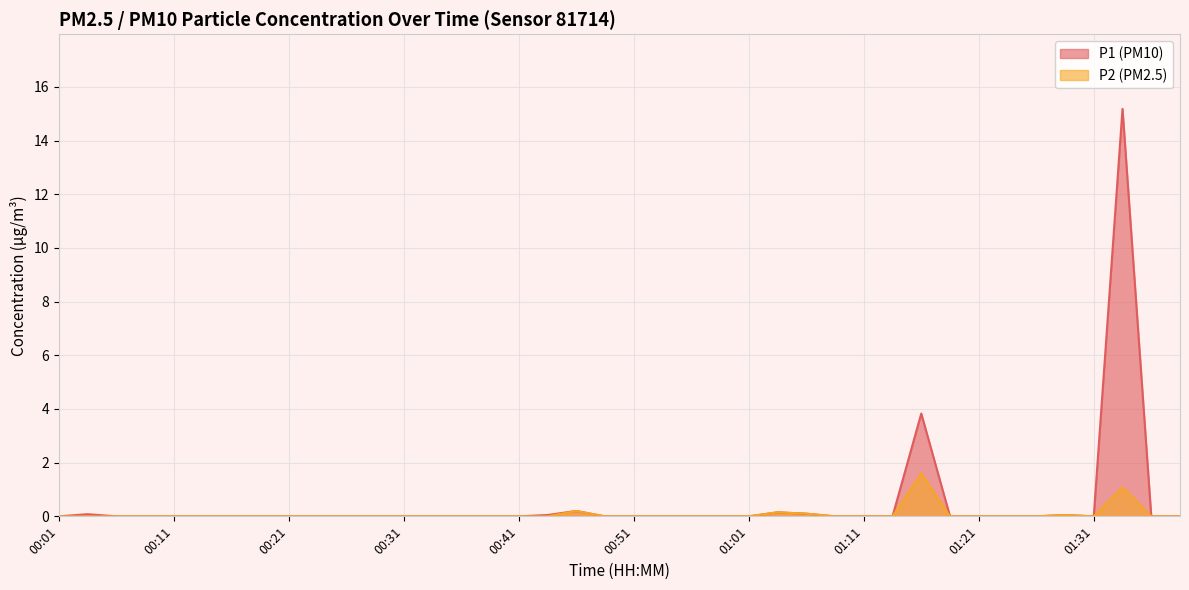

True or false: P2 and P1 intersect in this chart.

False